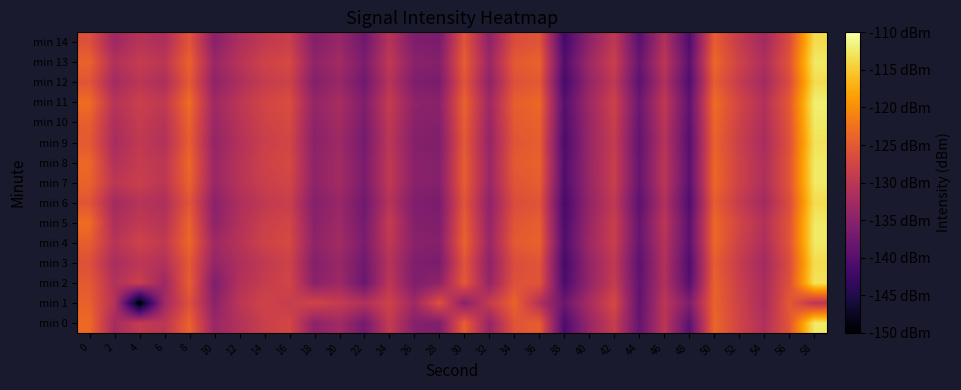

What is the spread (max minus min) of values at 16?

2.4